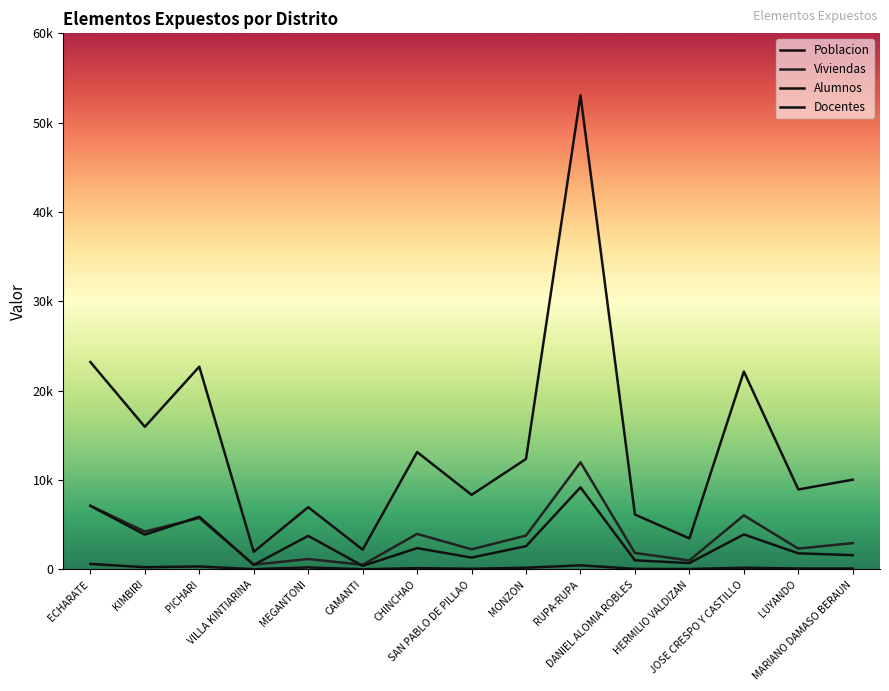

Is this an area chart (filled region under the line)?

No